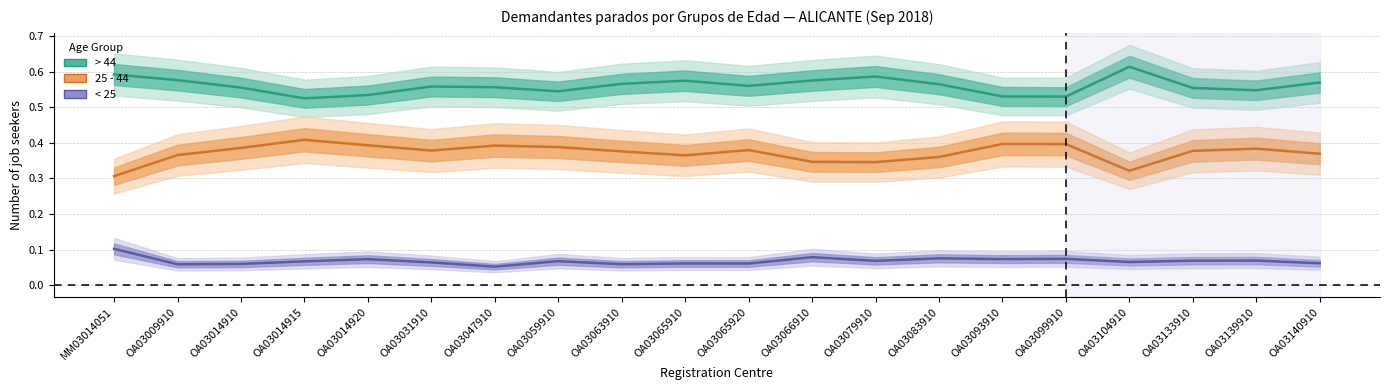

True or false: 25 - 44 and < 25 cross at least once.

False